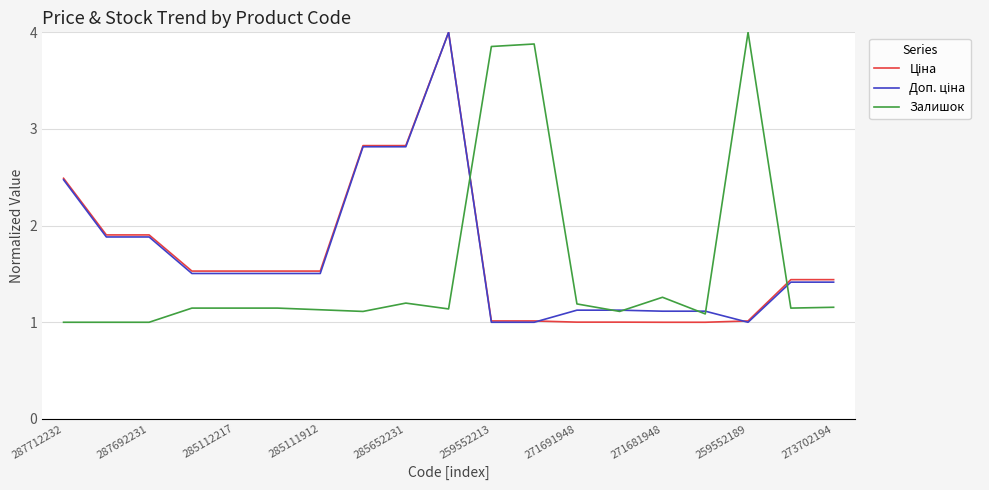

What is the minimum value shown in the chart?

1.0